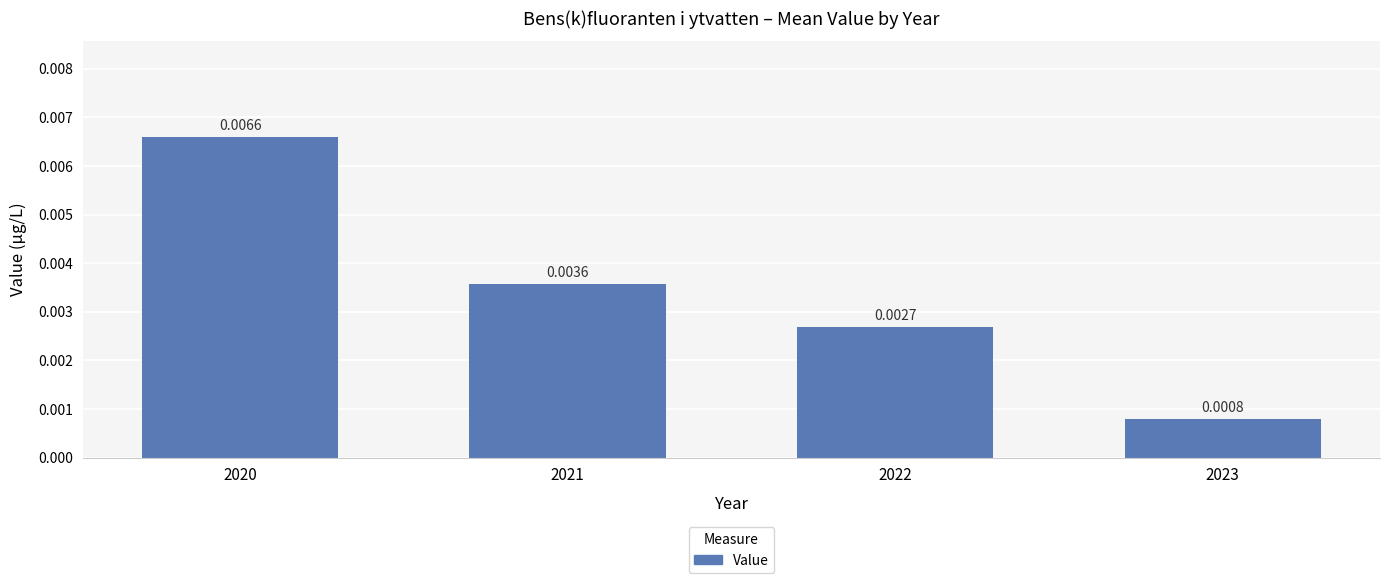

How many distinct data groups are displayed?

1